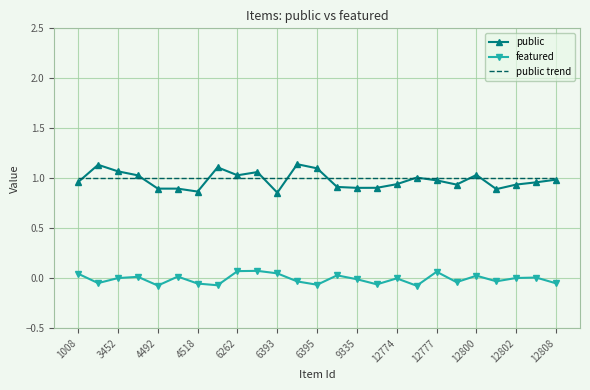

True or false: public and featured cross at least once.

False